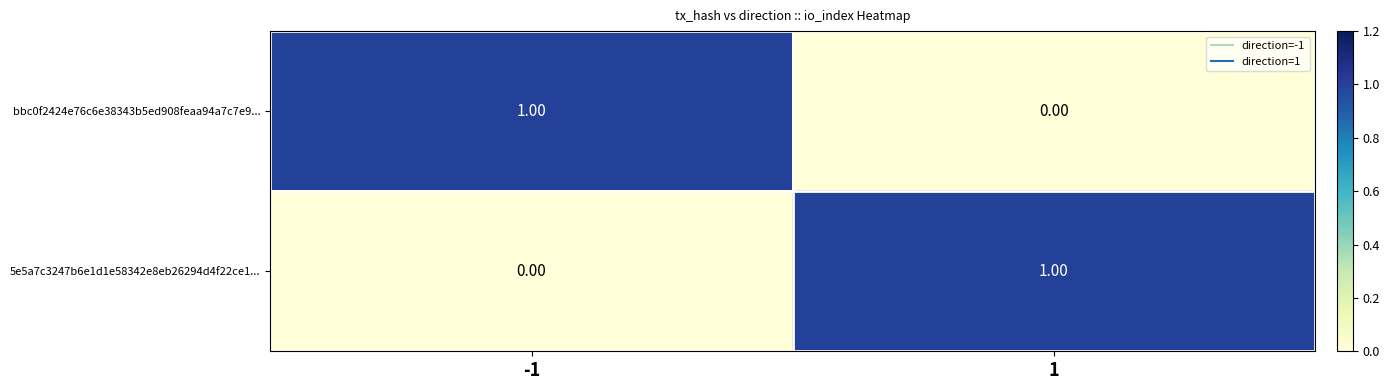

What is the spread (max minus min) of values at -1?

1